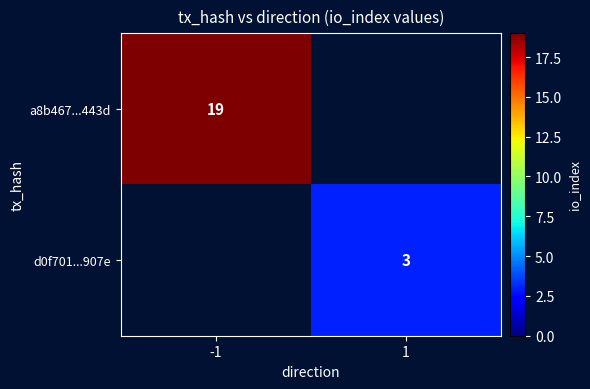

At which category does the chart reach its minimum across all series?

1